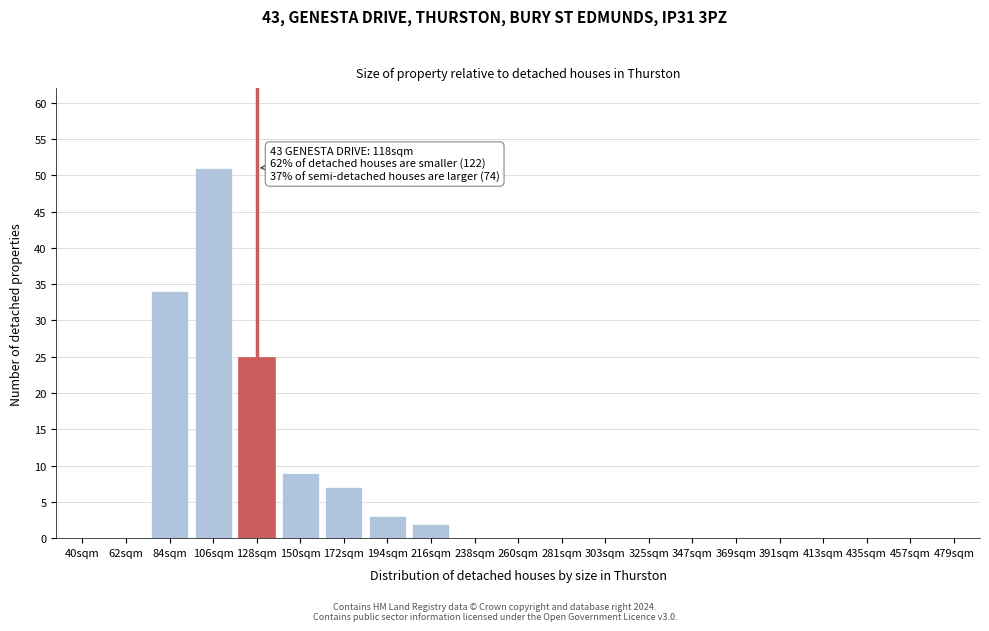

Reading left to right, transcribe all the data shown in this chart.

40sqm=0	62sqm=0	84sqm=34	106sqm=51	128sqm=25	150sqm=9	172sqm=7	194sqm=3	216sqm=2	238sqm=0	260sqm=0	281sqm=0	303sqm=0	325sqm=0	347sqm=0	369sqm=0	391sqm=0	413sqm=0	435sqm=0	457sqm=0	479sqm=0